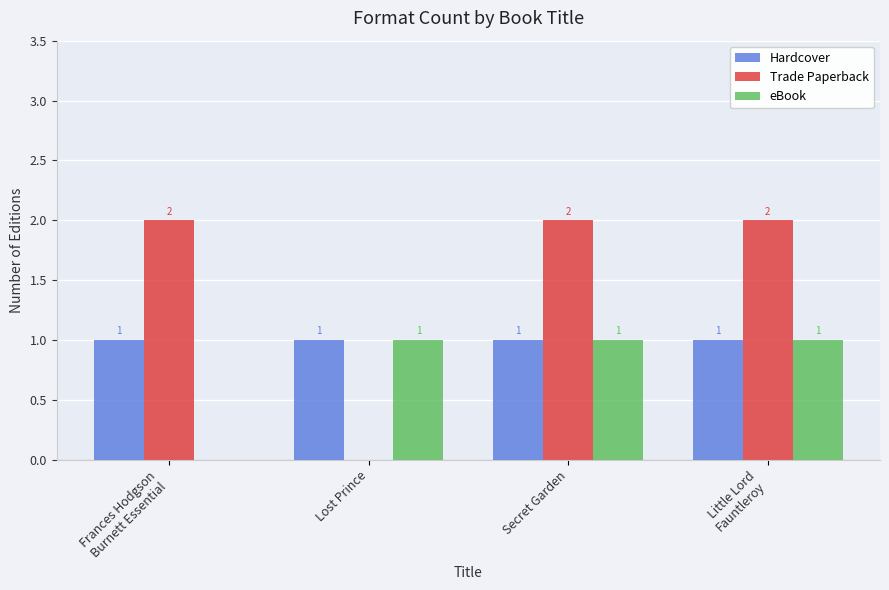

Are the bars grouped side by side (vs. stacked)?

Yes